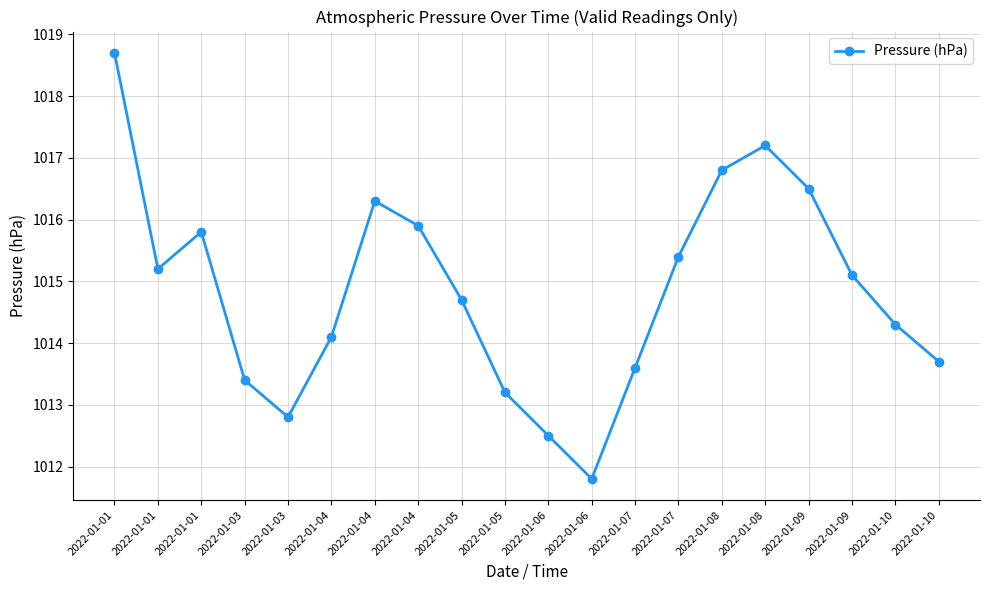

What is the difference between the values at 2022-01-03 and 2022-01-09?

1.7